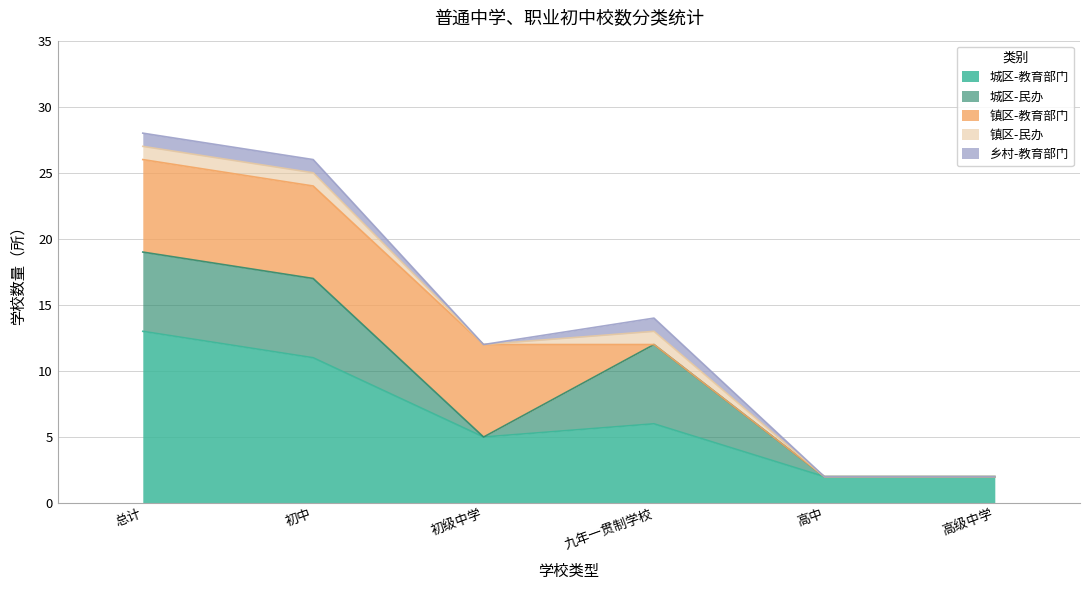

How many interior local valleys does the 城区-教育部门 series have?

1